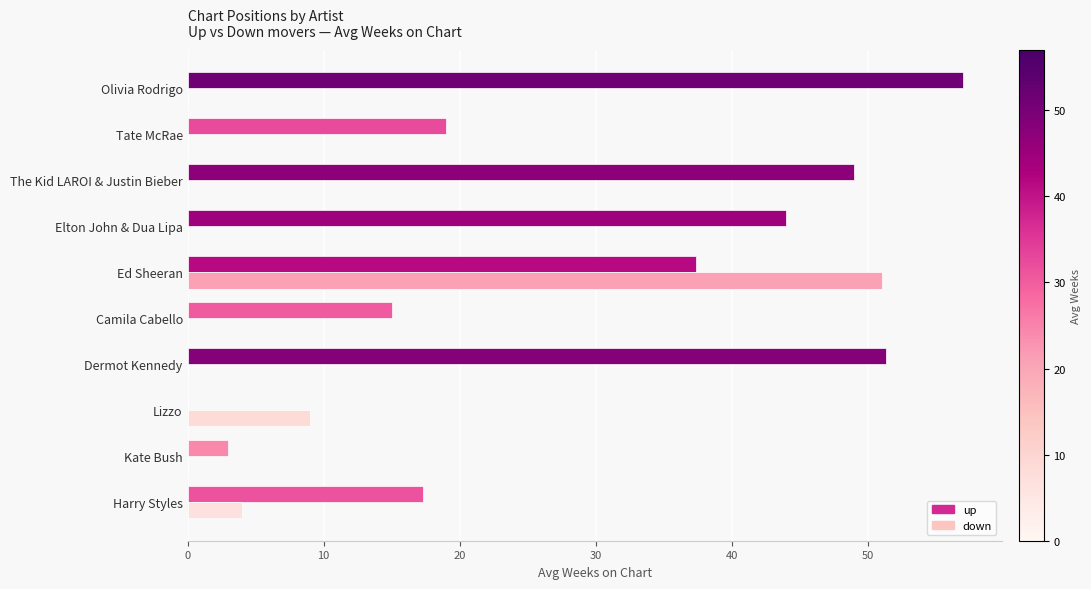

Which series has the largest total across all categories?

up